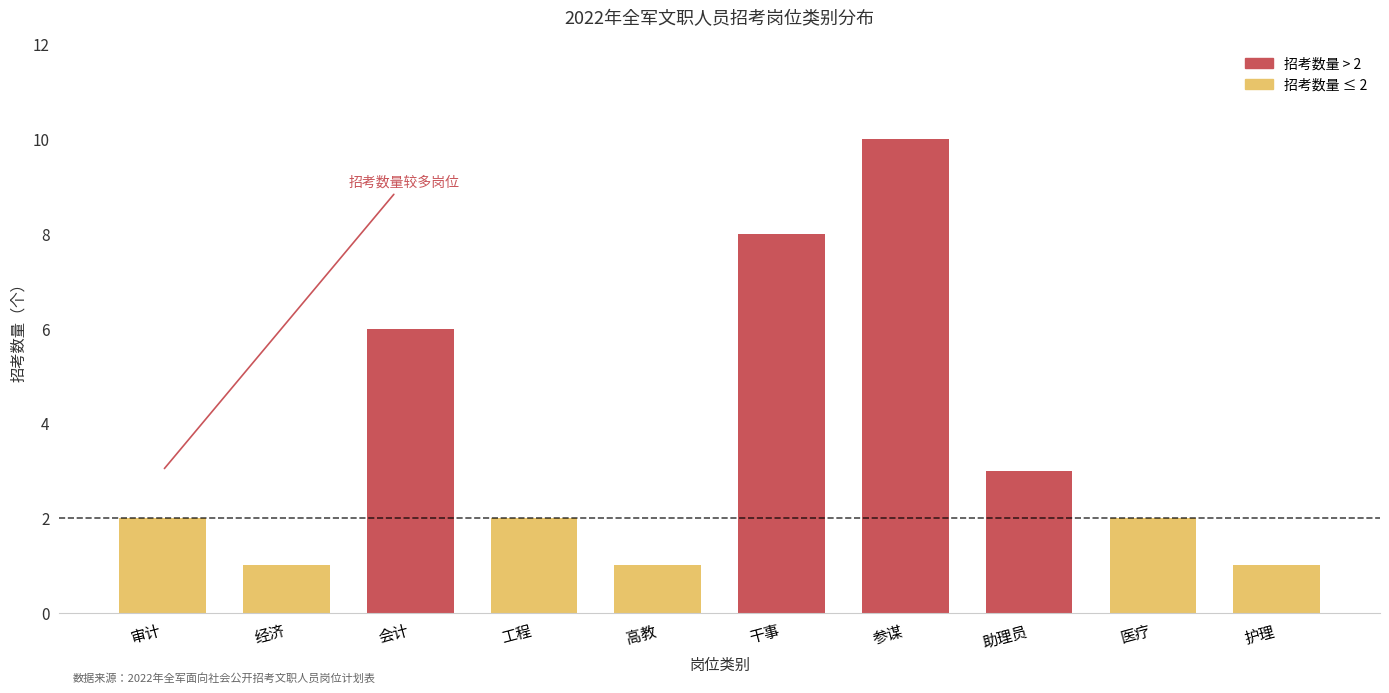

Reading left to right, extract all data points from this chart.

审计=2	经济=1	会计=6	工程=2	高教=1	干事=8	参谋=10	助理员=3	医疗=2	护理=1